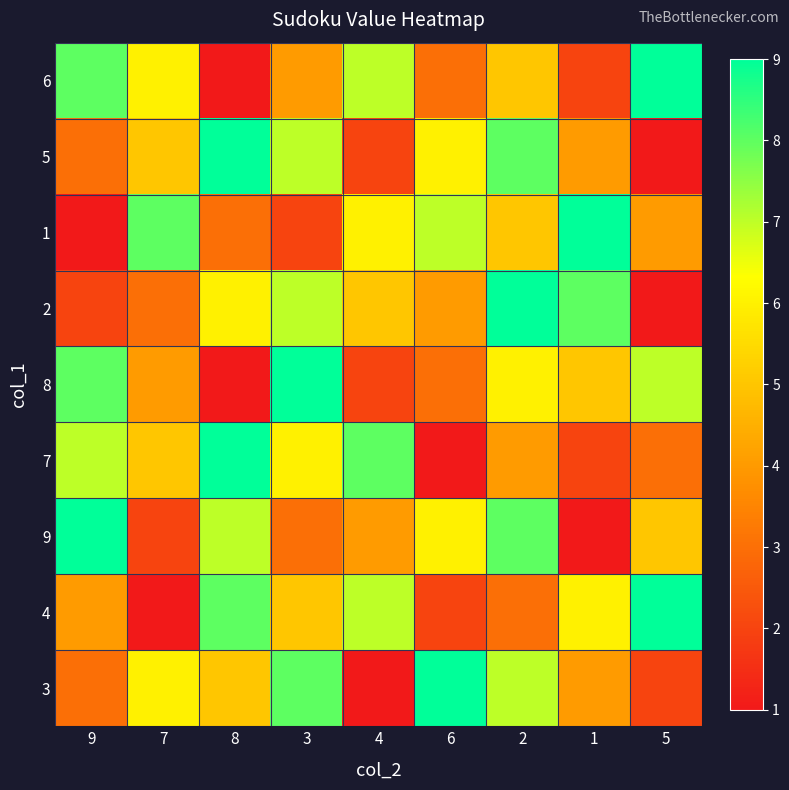

Reading left to right, list all the values displayed in this chart.

6: 9=8	7=6	8=1	3=4	4=7	6=3	2=5	1=2	5=9
5: 9=3	7=5	8=9	3=7	4=2	6=6	2=8	1=4	5=1
1: 9=1	7=8	8=3	3=2	4=6	6=7	2=5	1=9	5=4
2: 9=2	7=3	8=6	3=7	4=5	6=4	2=9	1=8	5=1
8: 9=8	7=4	8=1	3=9	4=2	6=3	2=6	1=5	5=7
7: 9=7	7=5	8=9	3=6	4=8	6=1	2=4	1=2	5=3
9: 9=9	7=2	8=7	3=3	4=4	6=6	2=8	1=1	5=5
4: 9=4	7=1	8=8	3=5	4=7	6=2	2=3	1=6	5=9
3: 9=3	7=6	8=5	3=8	4=1	6=9	2=7	1=4	5=2